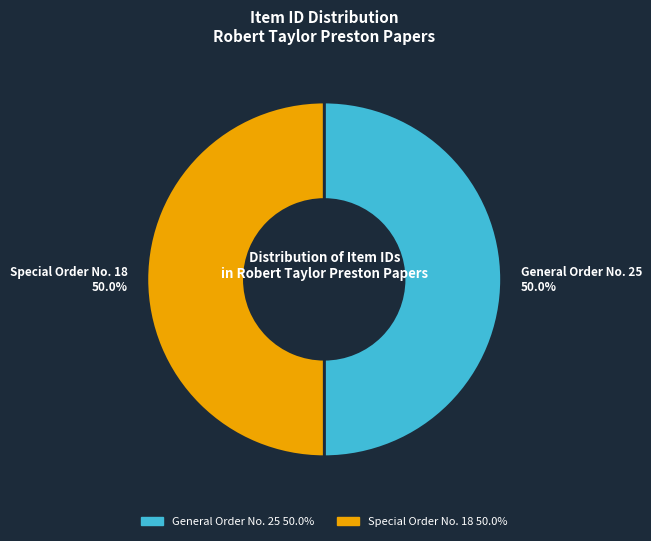

The Special Order No. 18 slice represents 59% of the pie. True or false?

False